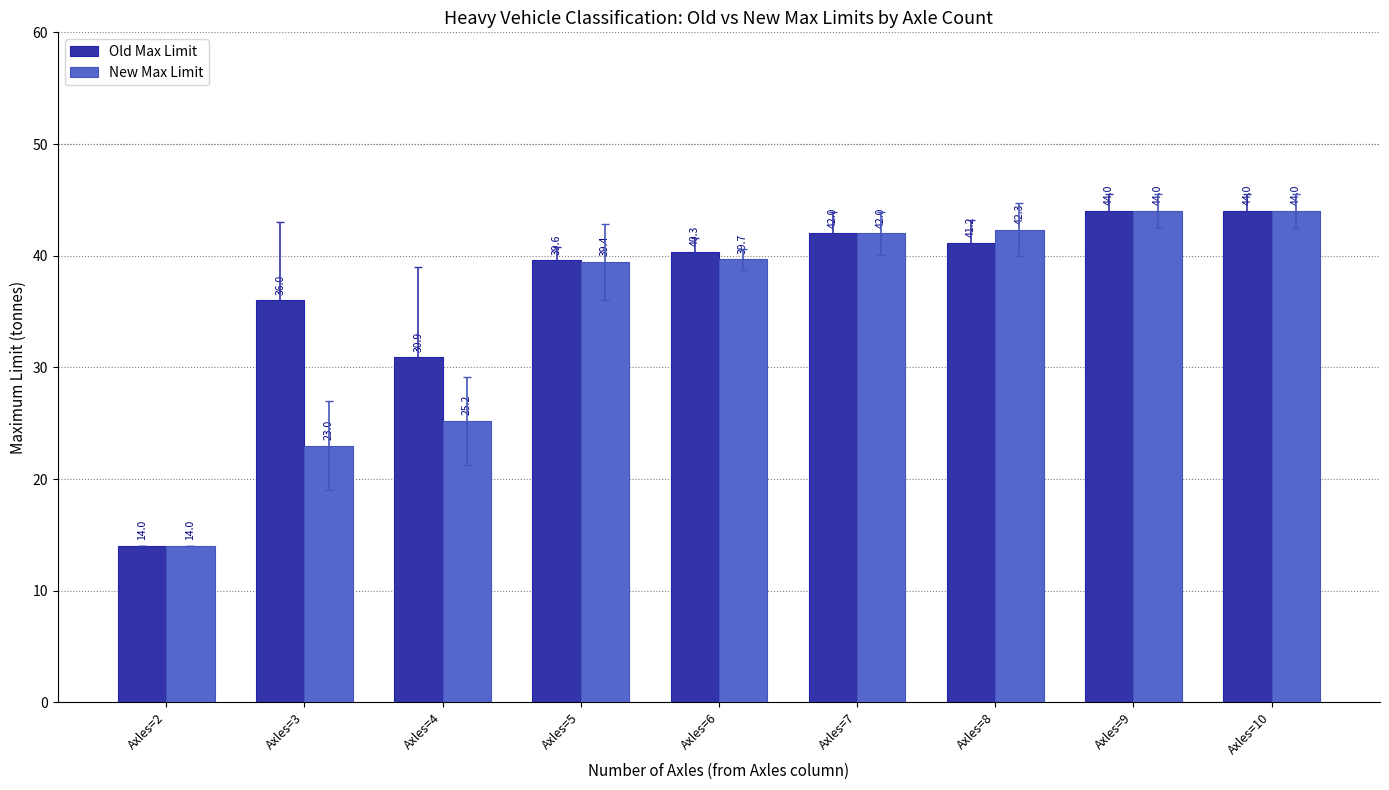

How many bars are there in total?

18